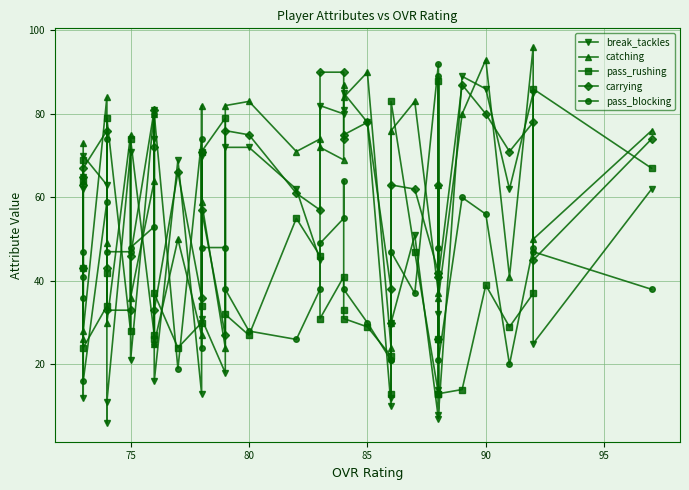

Count the number of data series in this chart.

5